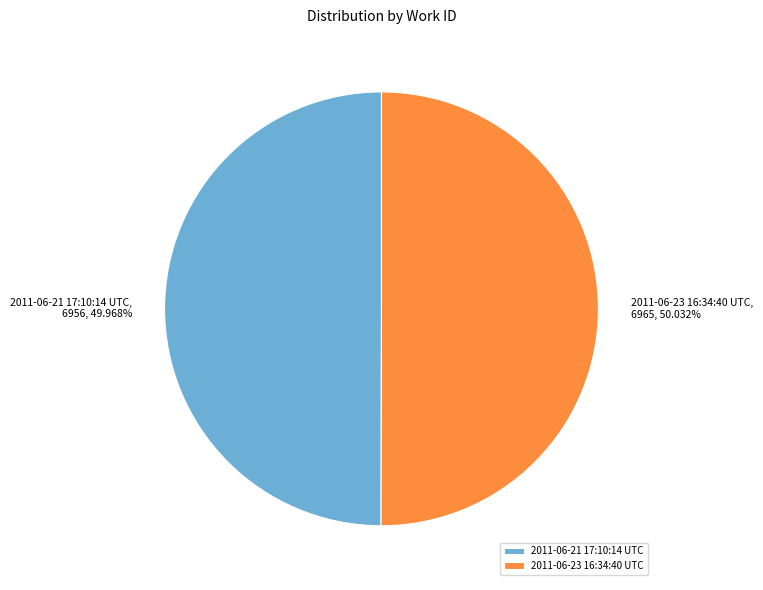

What percentage is NOT represented by 2011-06-23 16:34:40 UTC?

50.0%